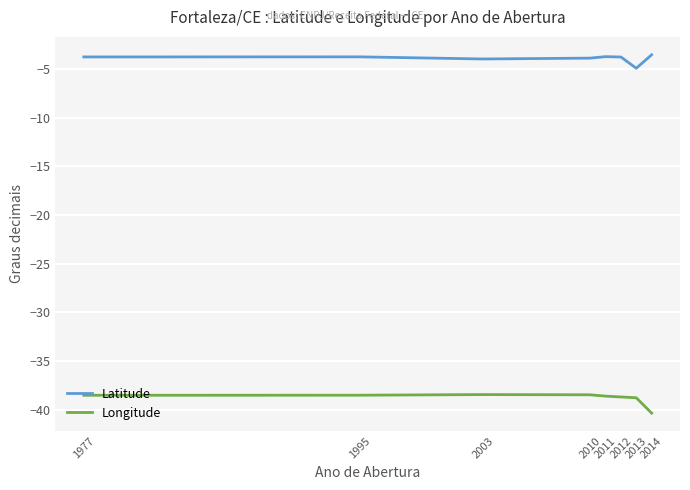

Is the value of Longitude at 2010 greater than the value of Latitude at 2012?

No